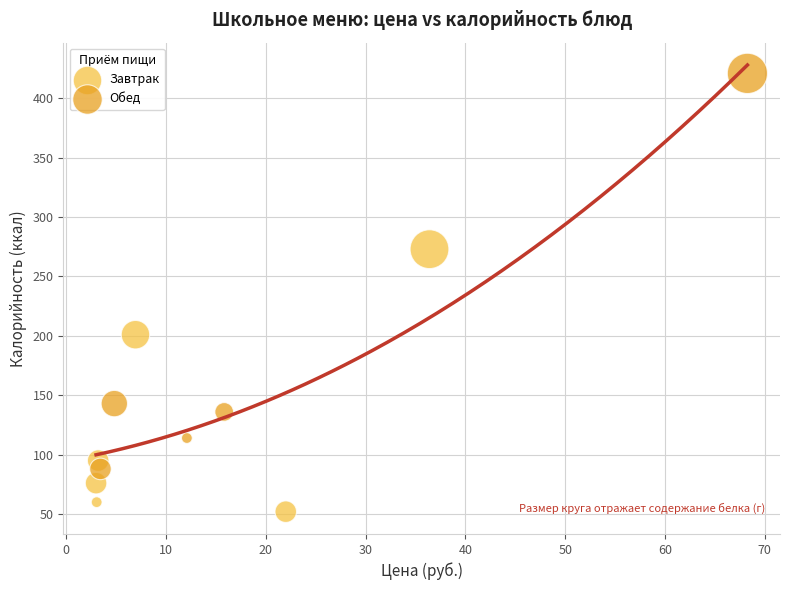

Which series reaches the maximum Y coordinate?

Обед